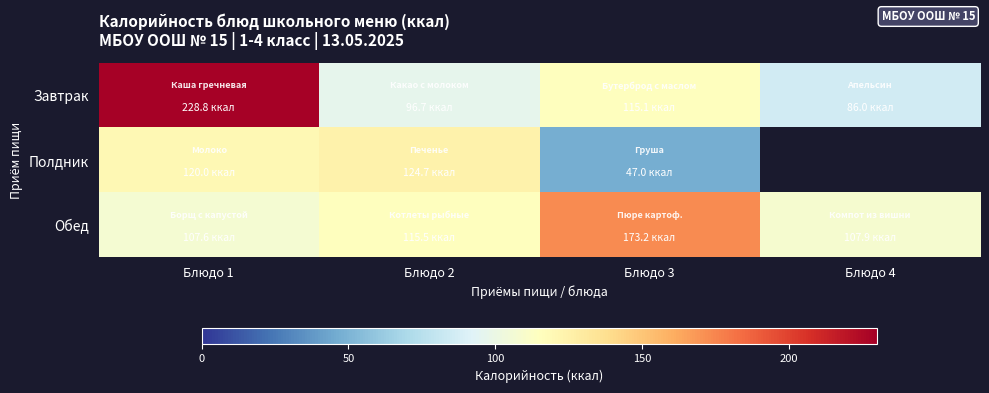

At how many categories does at least one series exceed 169?

2